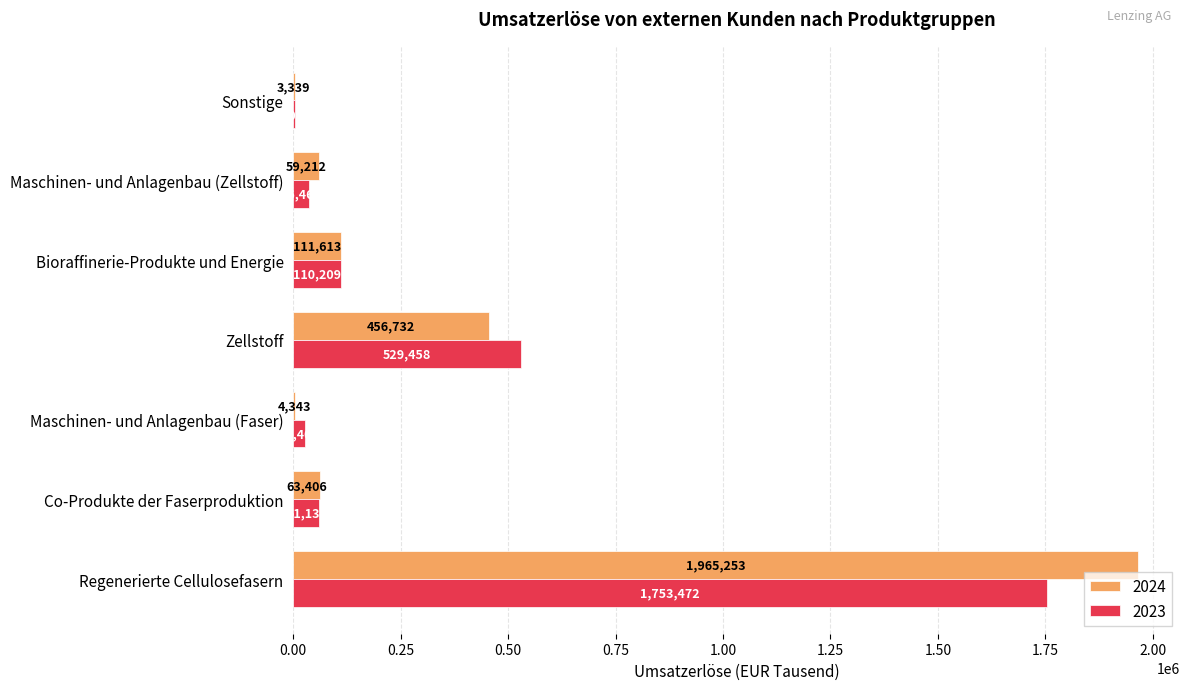

What is the spread (max minus min) of values at Maschinen- und Anlagenbau (Zellstoff)?

22747